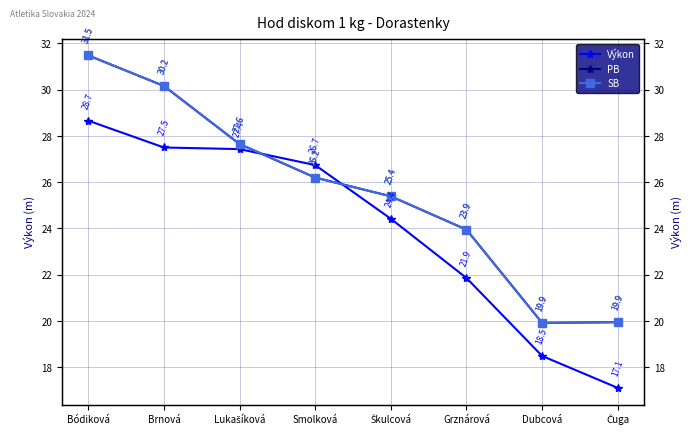

How many lines are shown in the chart?

3